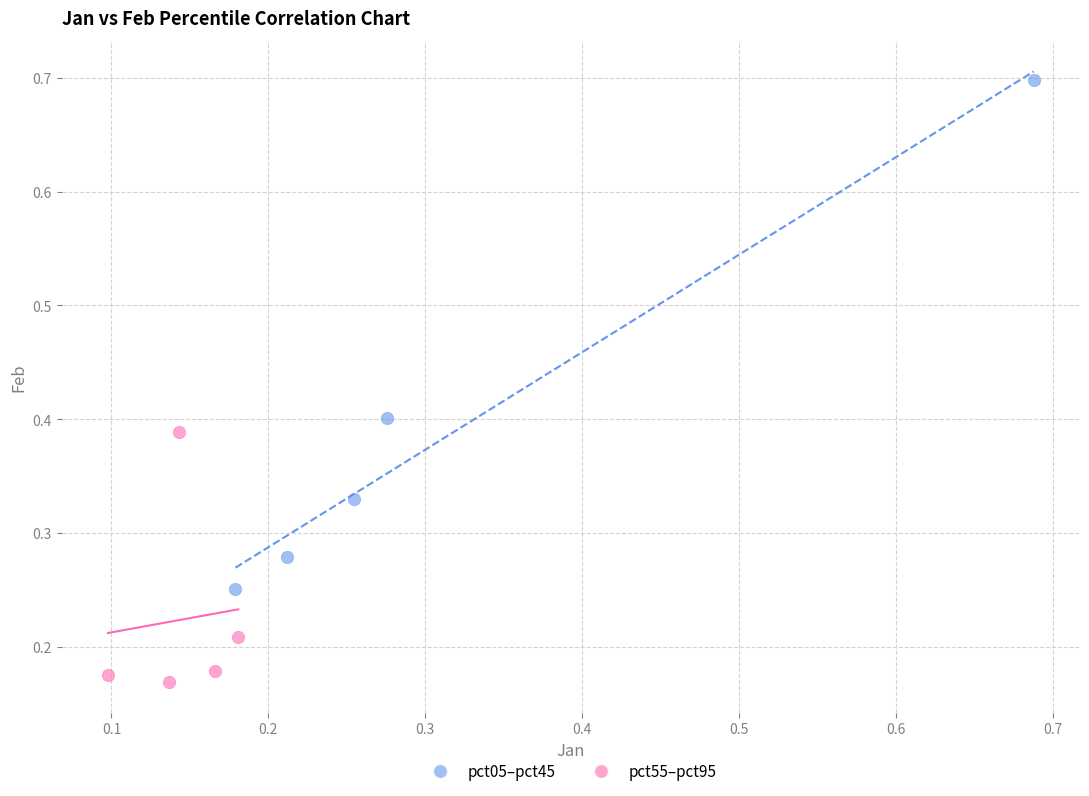

Which series has the largest Y range (max minus min)?

pct05–pct45